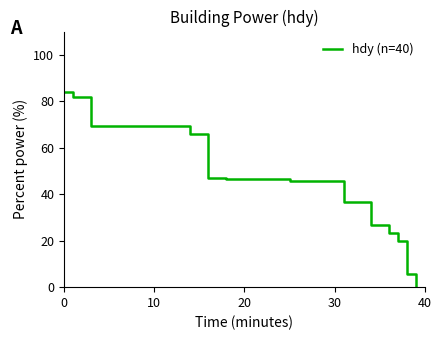

What is the greatest value displayed?

84.1